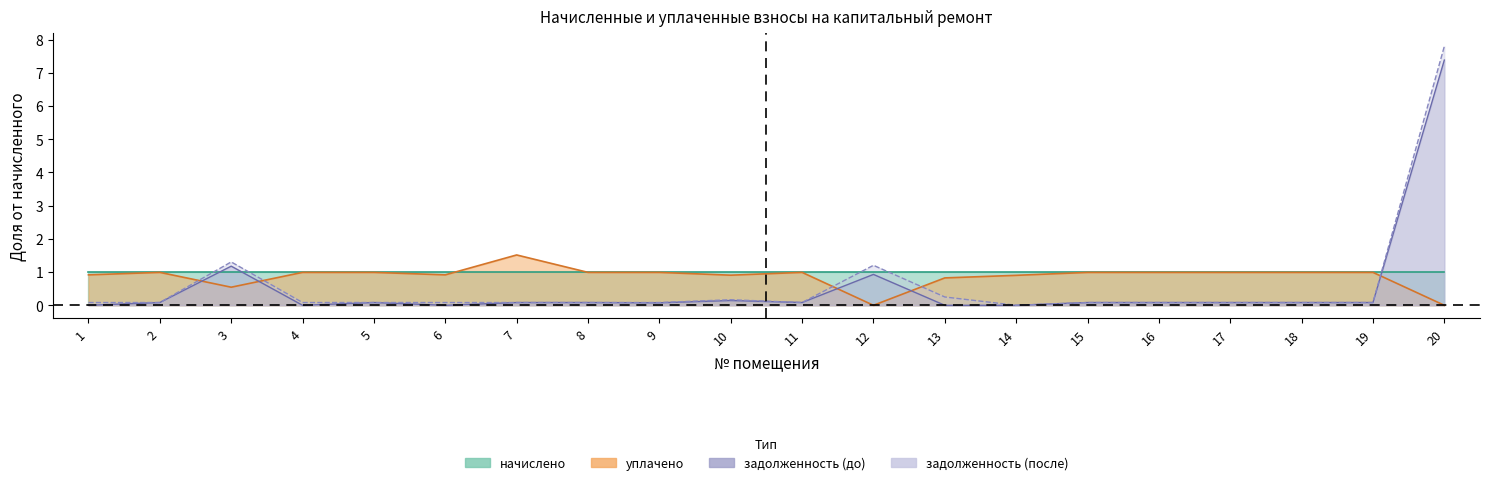

How many categories are shown in the chart?

20